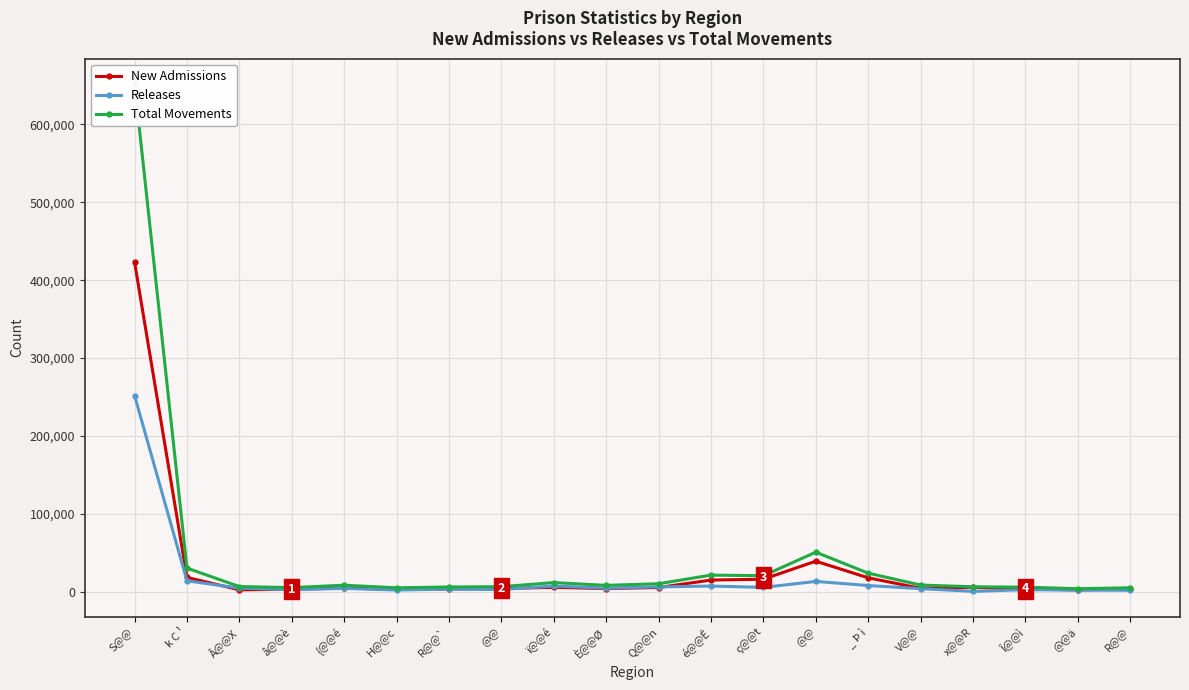

What is the difference between the highest and lowest values at V@@?

4661